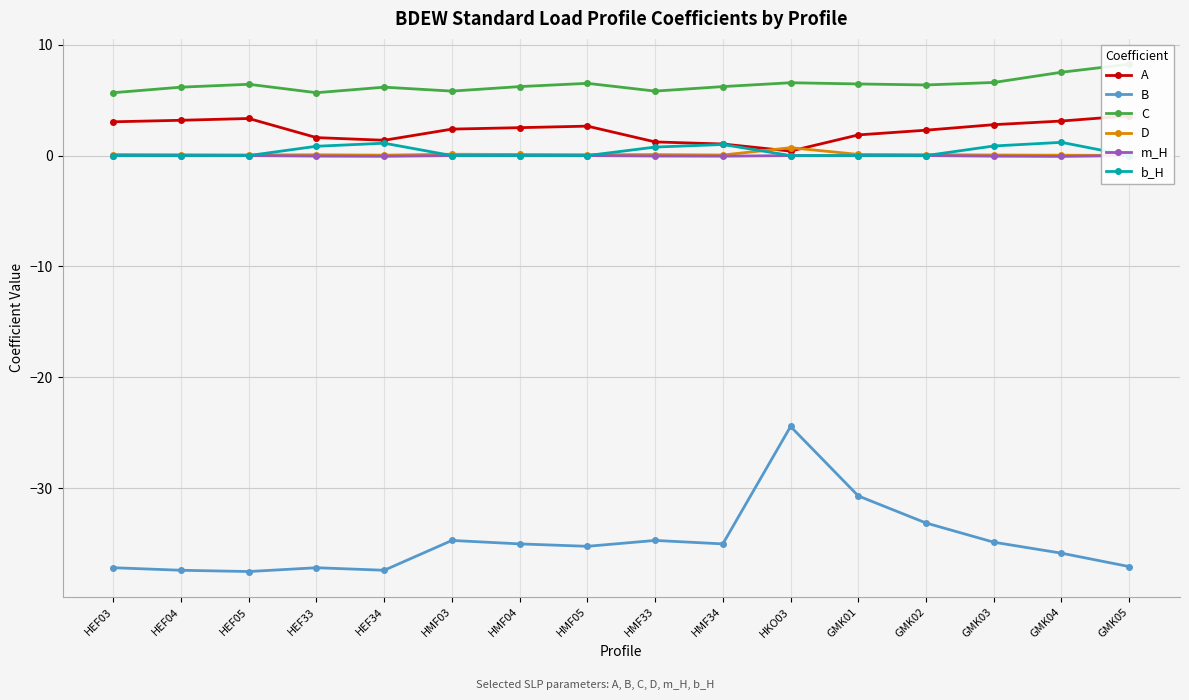

Reading right to left, extract all data points from this chart.

A: 3.6	3.1	2.8	2.3	1.9	0.4	1.0	1.2	2.7	2.5	2.4	1.4	1.6	3.3	3.2	3.0
B: -37.1	-35.9	-34.9	-33.1	-30.7	-24.4	-35.0	-34.7	-35.3	-35.0	-34.7	-37.4	-37.2	-37.5	-37.4	-37.2
C: 8.2	7.5	6.6	6.4	6.5	6.6	6.2	5.8	6.5	6.2	5.8	6.2	5.7	6.4	6.2	5.7
D: 0.0	0.0	0.1	0.1	0.1	0.7	0.1	0.1	0.1	0.1	0.1	0.0	0.1	0.1	0.1	0.1
m_H: 0.0	-0.1	-0.1	0.0	0.0	0.0	-0.1	-0.0	0.0	0.0	0.0	-0.1	-0.0	0.0	0.0	0.0
b_H: 0.0	1.2	0.9	0.0	0.0	0.0	1.0	0.8	0.0	0.0	0.0	1.1	0.8	0.0	0.0	0.0